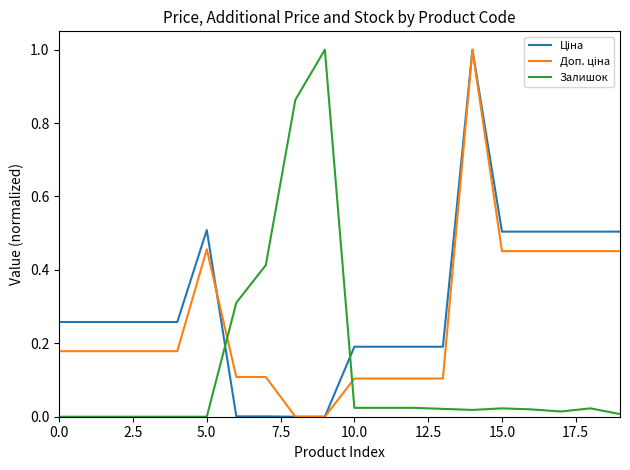

What is the maximum value for Залишок?

1.0